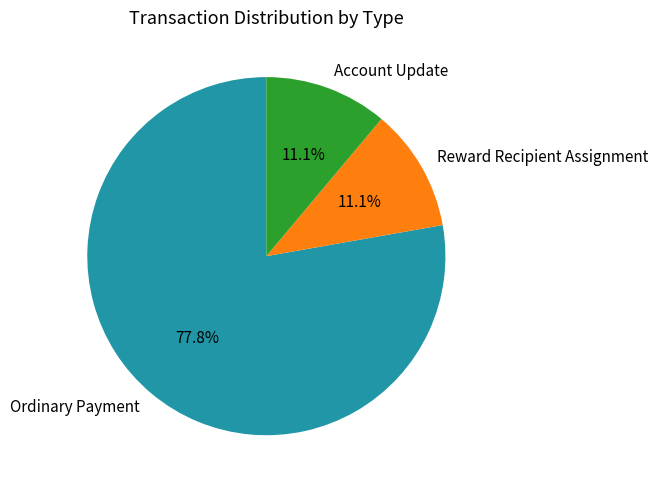

What portion of the pie excludes Account Update?

88.9%